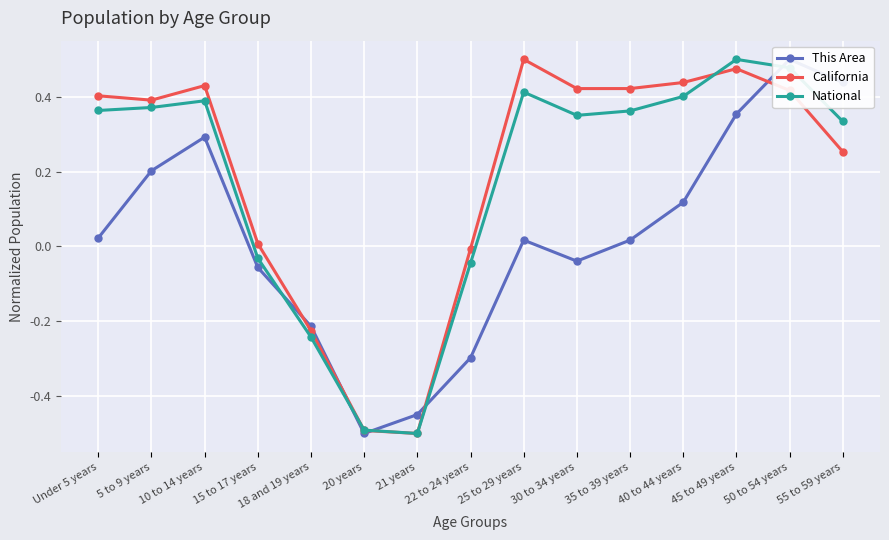

How many positive values does the California series have?

11